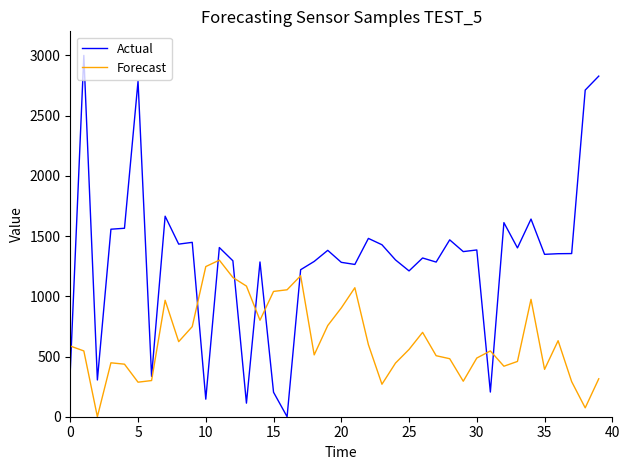

How many distinct data groups are displayed?

2